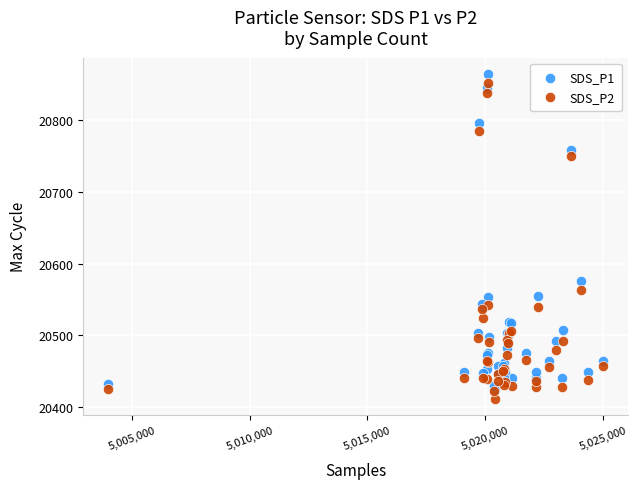

In the SDS_P2 series, what Y value is closest to 20632?

20563